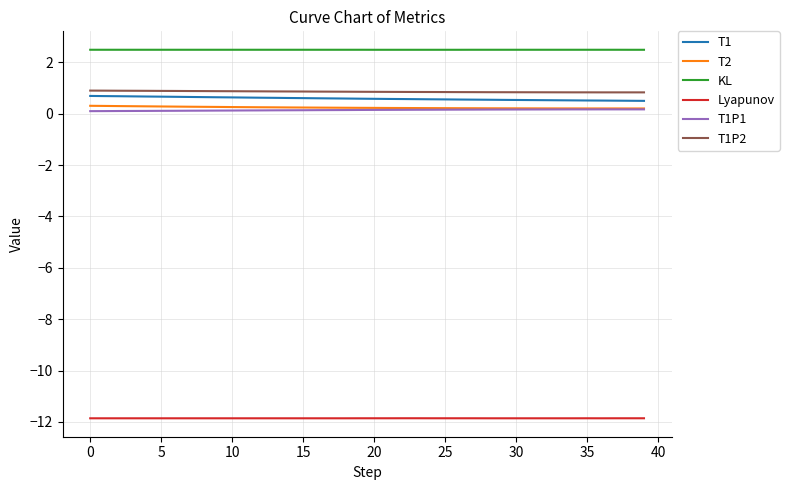

True or false: T2 and Lyapunov cross at least once.

False